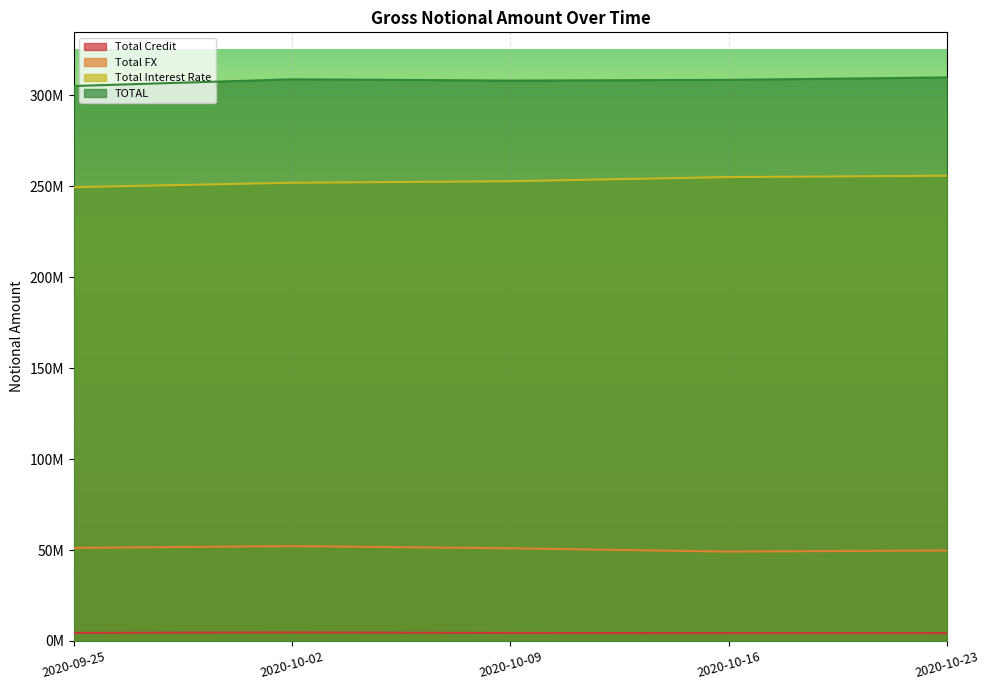

The value of Total Interest Rate at 2020-10-16 is 89969814. True or false?

False